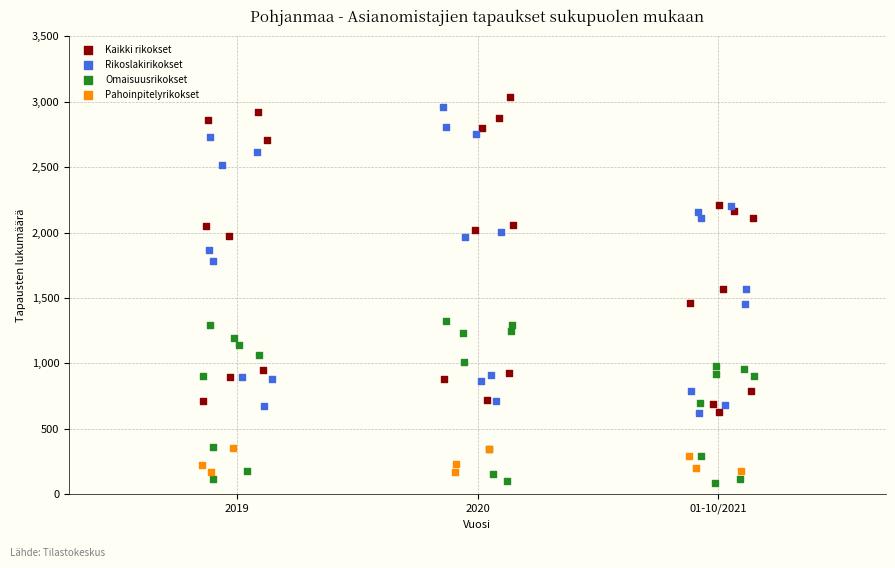

Which series has the largest Y range (max minus min)?

Kaikki rikokset